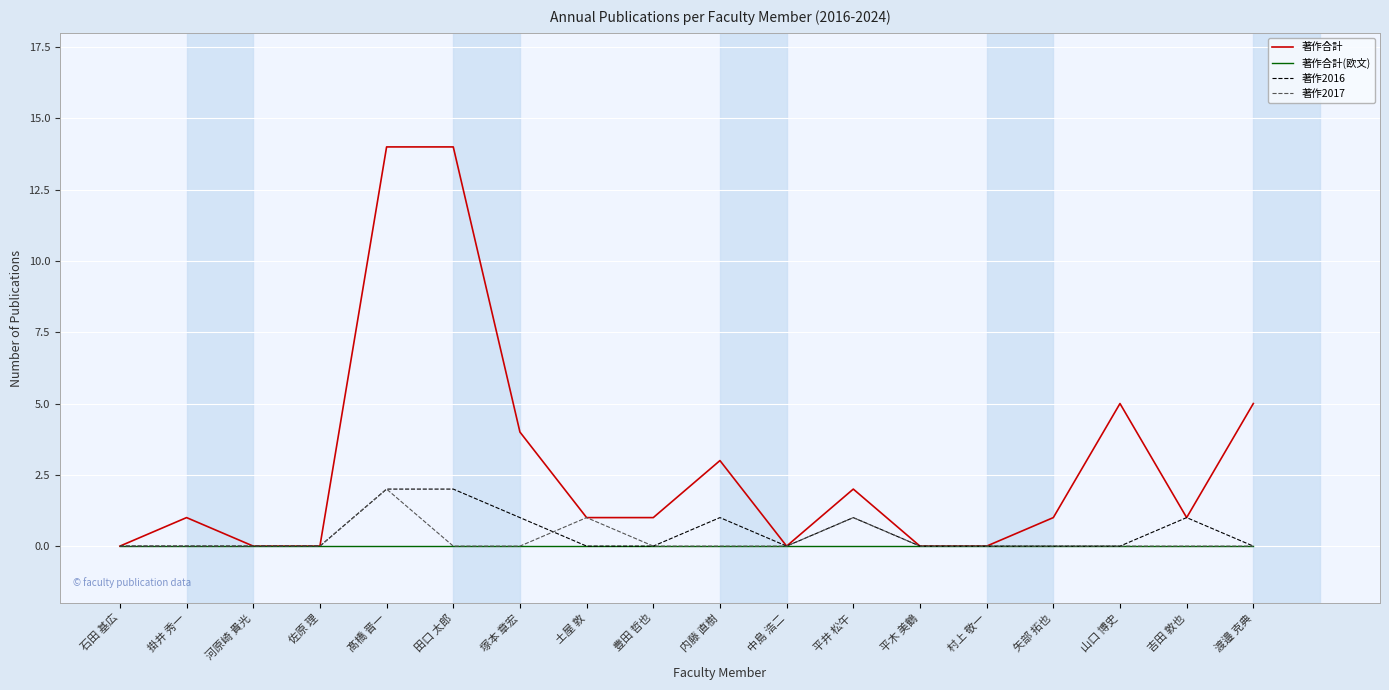

What position from the right is 掛井 秀一?

17